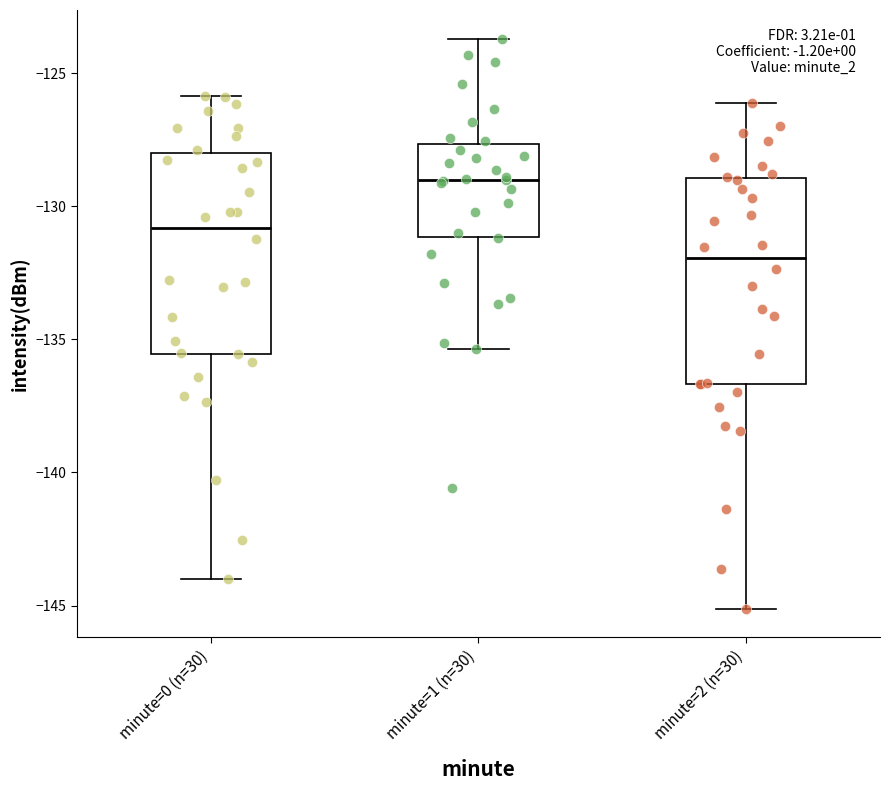

Which box's median line is the lowest?

minute=2 (n=30)